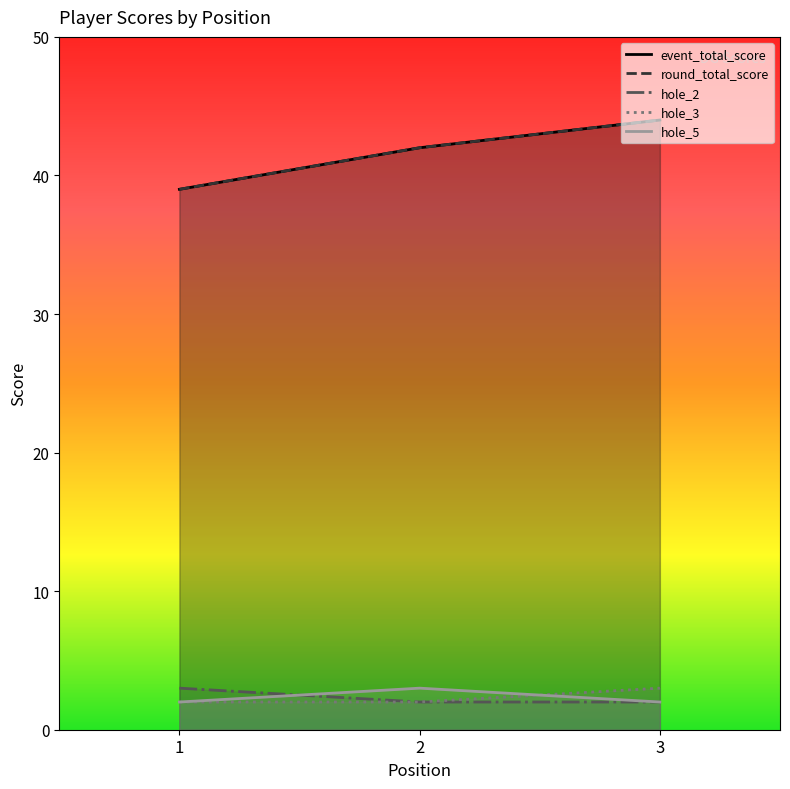

At how many categories does at least one series exceed 42?

1